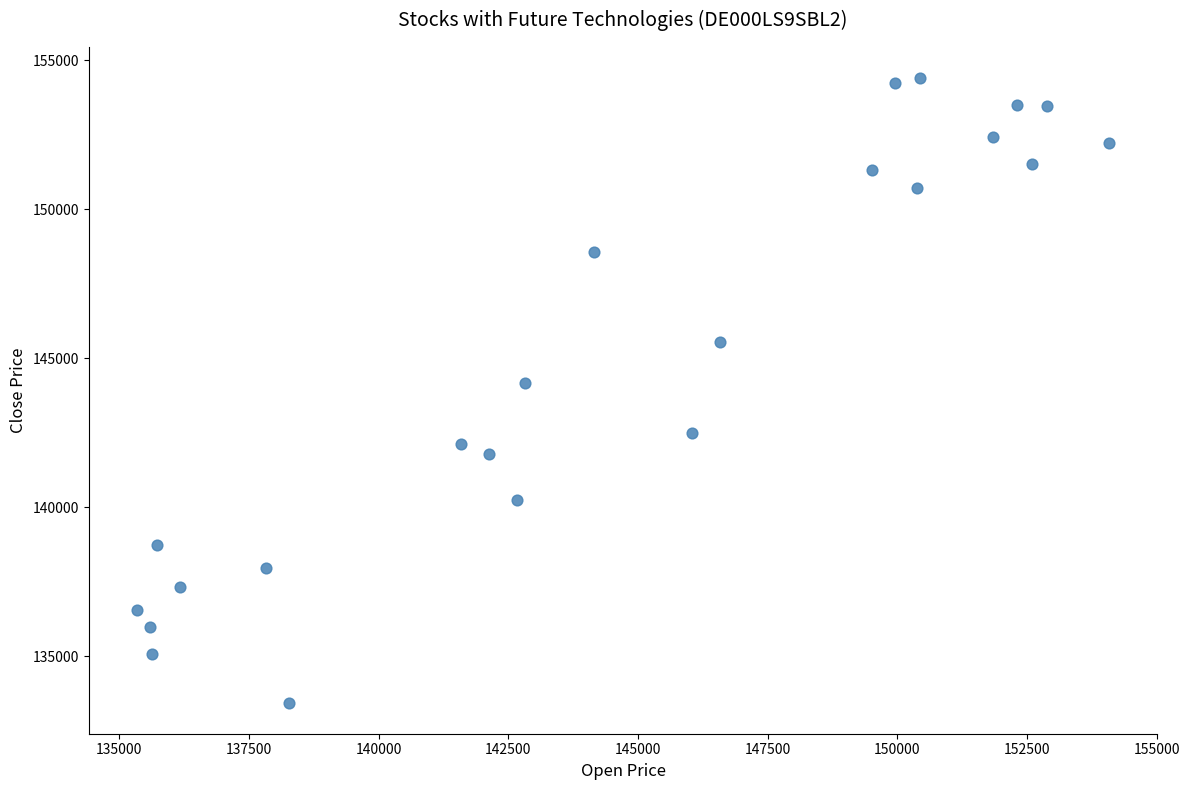

What is the range of Y values (max minus min)?

20956